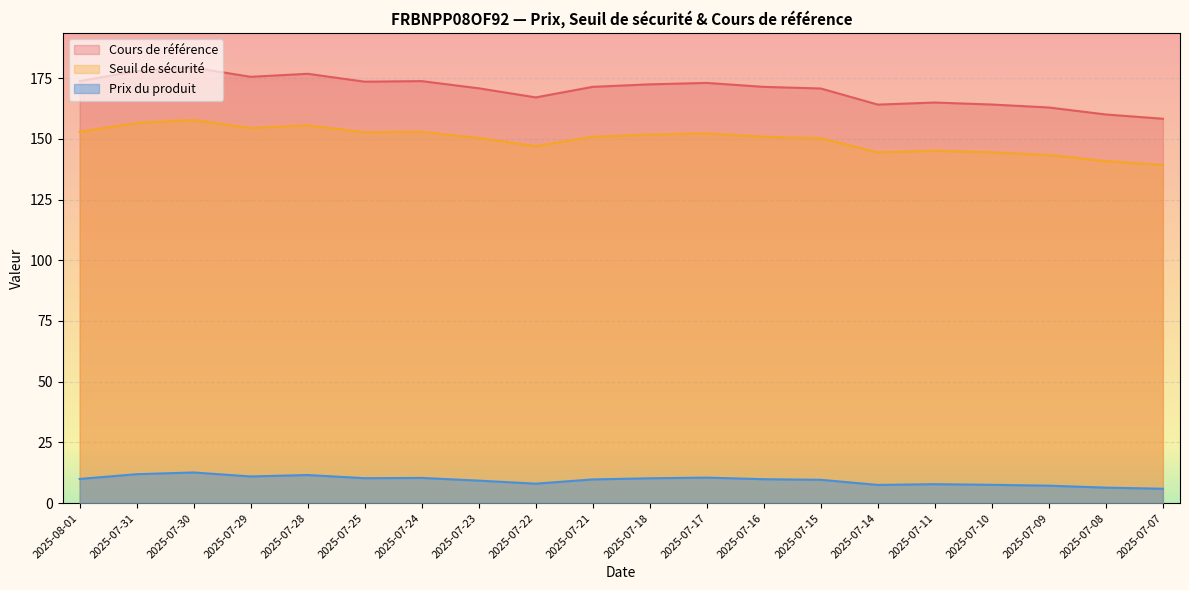

Reading left to right, list all the values displayed in this chart.

Cours de référence: 2025-08-01=173.7	2025-07-31=177.9	2025-07-30=179.3	2025-07-29=175.5	2025-07-28=176.8	2025-07-25=173.5	2025-07-24=173.7	2025-07-23=170.8	2025-07-22=167.0	2025-07-21=171.4	2025-07-18=172.4	2025-07-17=173.0	2025-07-16=171.4	2025-07-15=170.7	2025-07-14=164.1	2025-07-11=164.9	2025-07-10=164.1	2025-07-09=162.9	2025-07-08=160.0	2025-07-07=158.2
Seuil de sécurité: 2025-08-01=152.9	2025-07-31=156.5	2025-07-30=157.8	2025-07-29=154.4	2025-07-28=155.5	2025-07-25=152.7	2025-07-24=152.9	2025-07-23=150.3	2025-07-22=147.0	2025-07-21=150.8	2025-07-18=151.7	2025-07-17=152.2	2025-07-16=150.8	2025-07-15=150.2	2025-07-14=144.4	2025-07-11=145.1	2025-07-10=144.4	2025-07-09=143.3	2025-07-08=140.8	2025-07-07=139.3
Prix du produit: 2025-08-01=10.0	2025-07-31=11.9	2025-07-30=12.6	2025-07-29=11.0	2025-07-28=11.6	2025-07-25=10.3	2025-07-24=10.4	2025-07-23=9.3	2025-07-22=8.0	2025-07-21=9.8	2025-07-18=10.2	2025-07-17=10.5	2025-07-16=9.9	2025-07-15=9.6	2025-07-14=7.5	2025-07-11=7.8	2025-07-10=7.6	2025-07-09=7.2	2025-07-08=6.4	2025-07-07=5.9